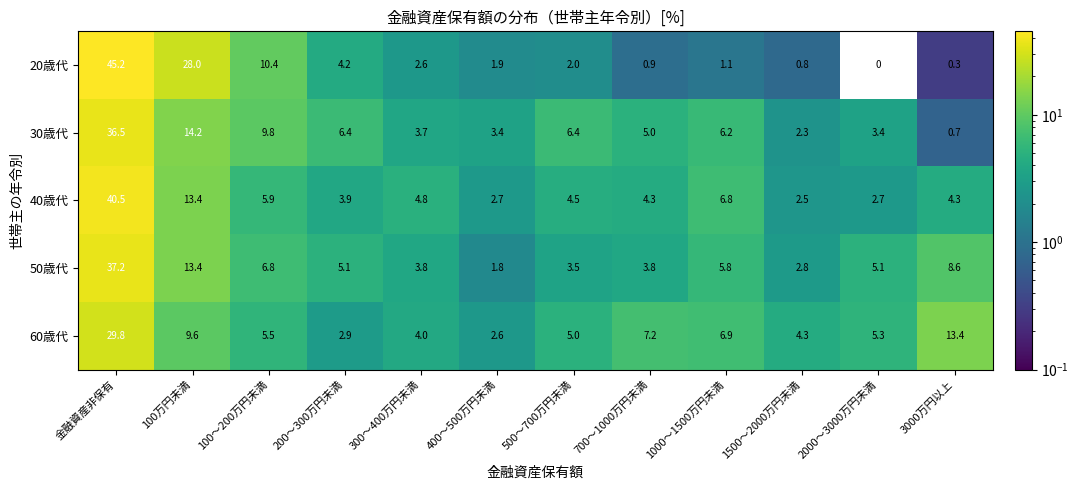

Which series has the largest range (max minus min)?

20歳代